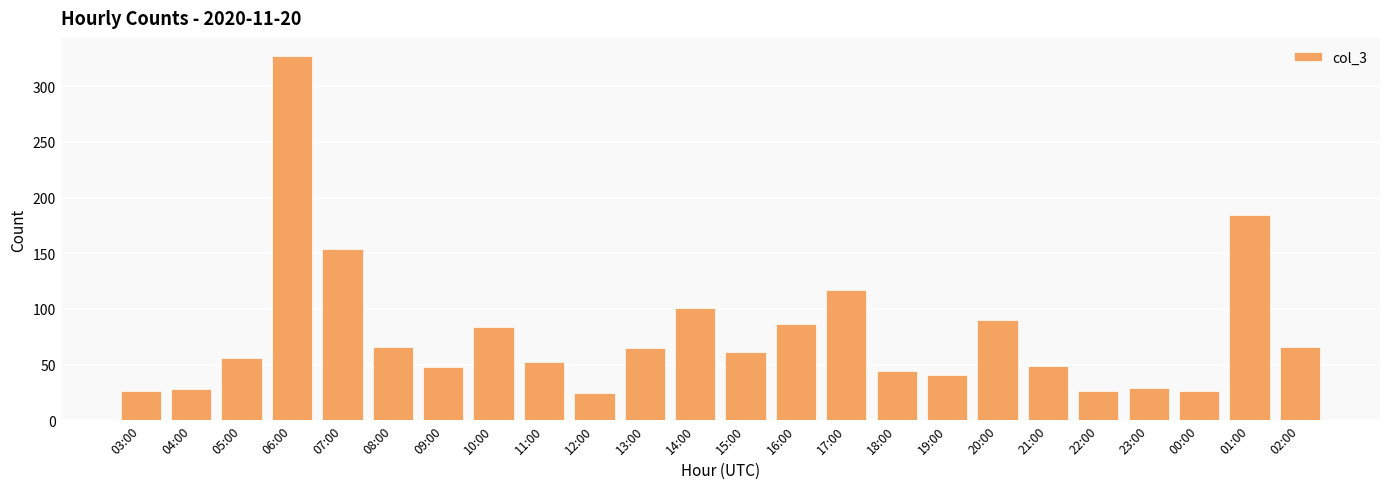

What is the ratio of the value at 15:00 to the value at 16:00?

0.7